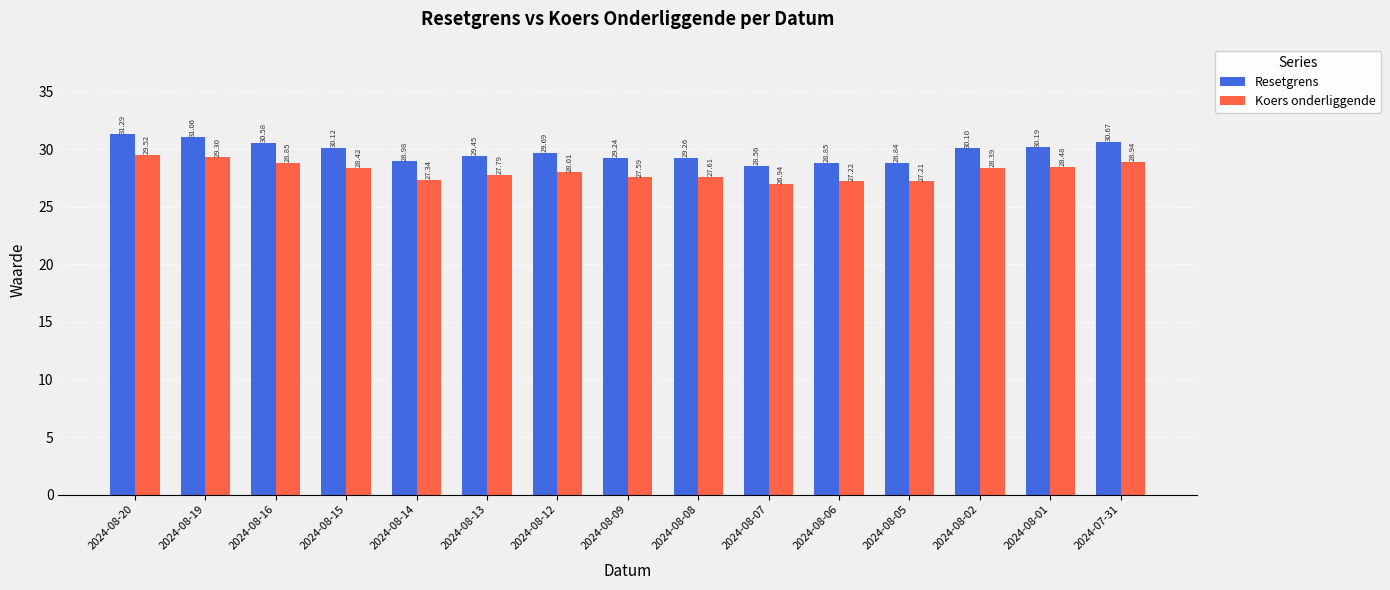

What is the spread (max minus min) of values at 2024-08-02?

1.7